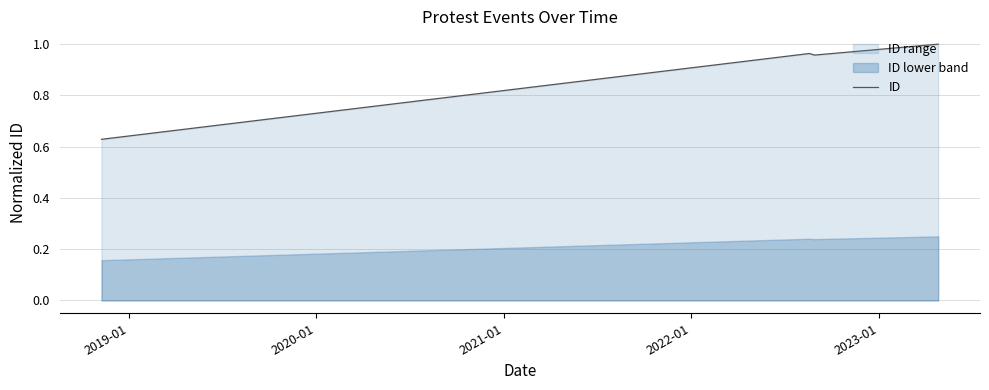

What is the average value?

0.9